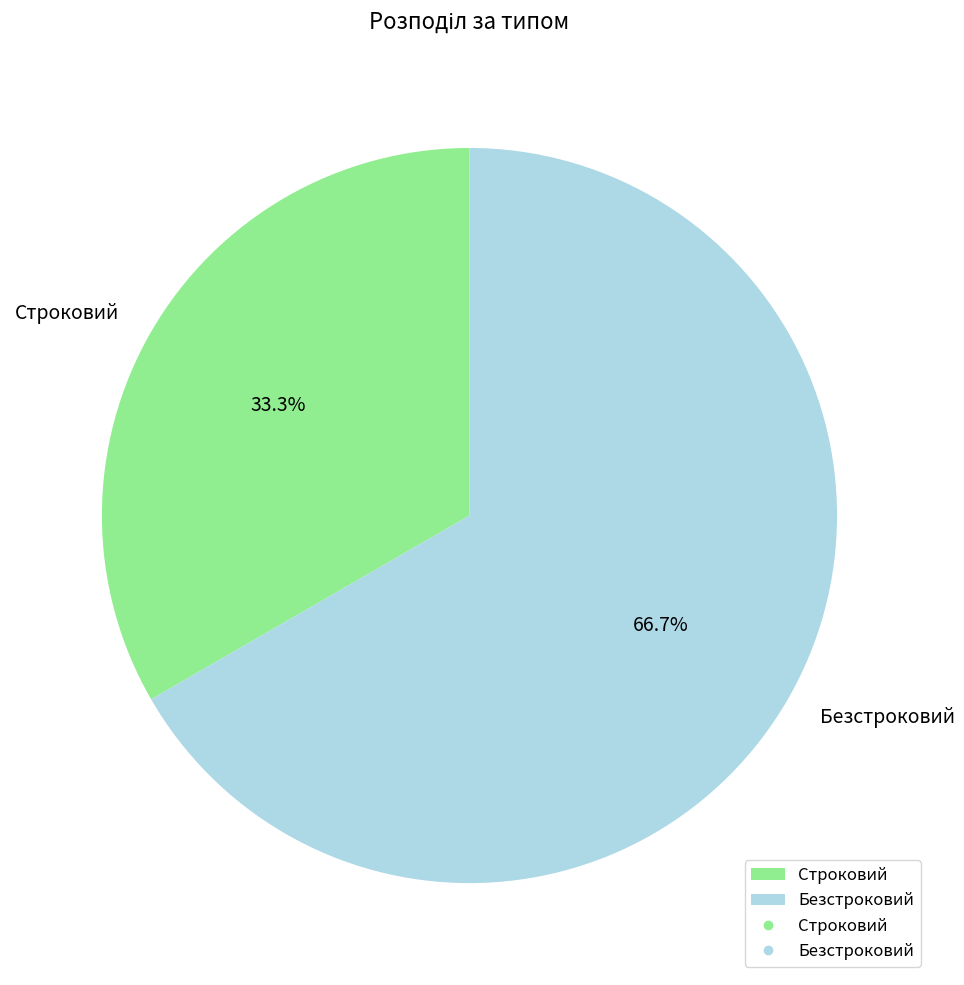

To the nearest percent, what portion does Безстроковий represent?

67%